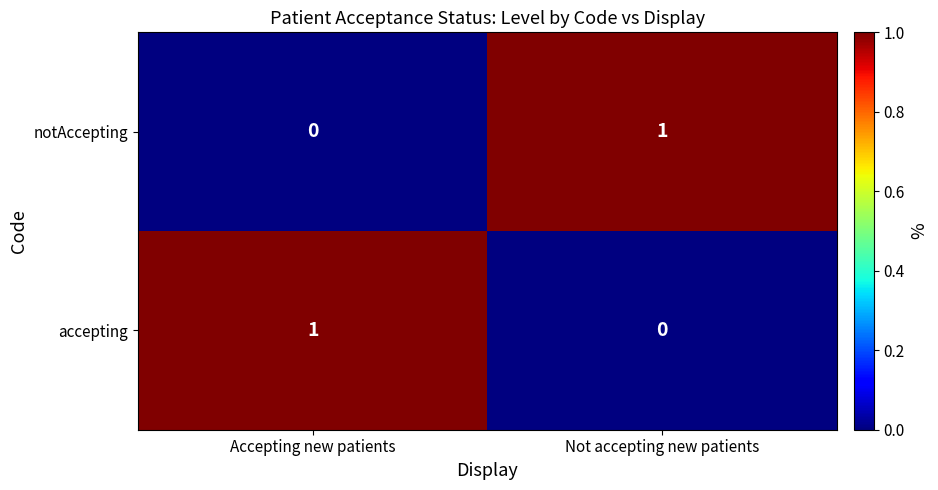

List the labels in order of accepting value, largest first.

Accepting new patients, Not accepting new patients